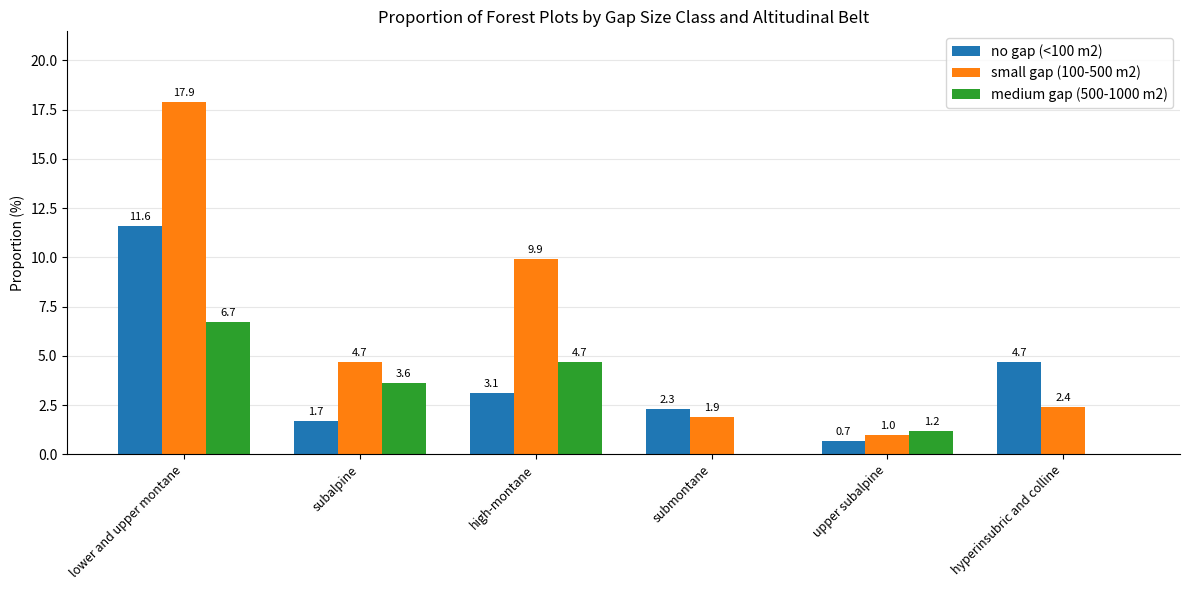

What is the greatest value displayed?

17.9